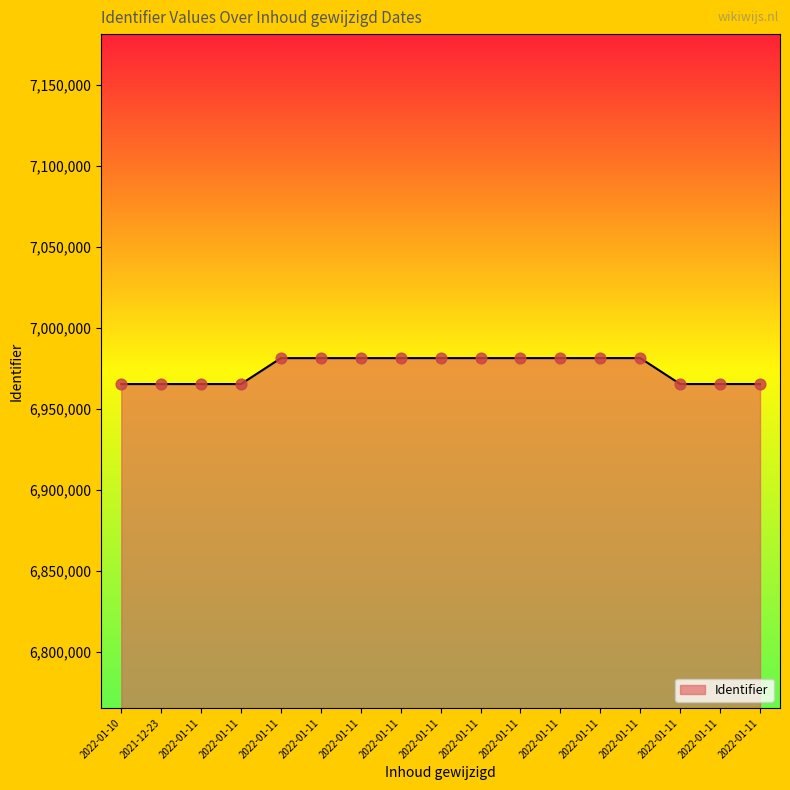

Approximately how many times larger is the value at 2022-01-11 compared to 2022-01-11?

1.0